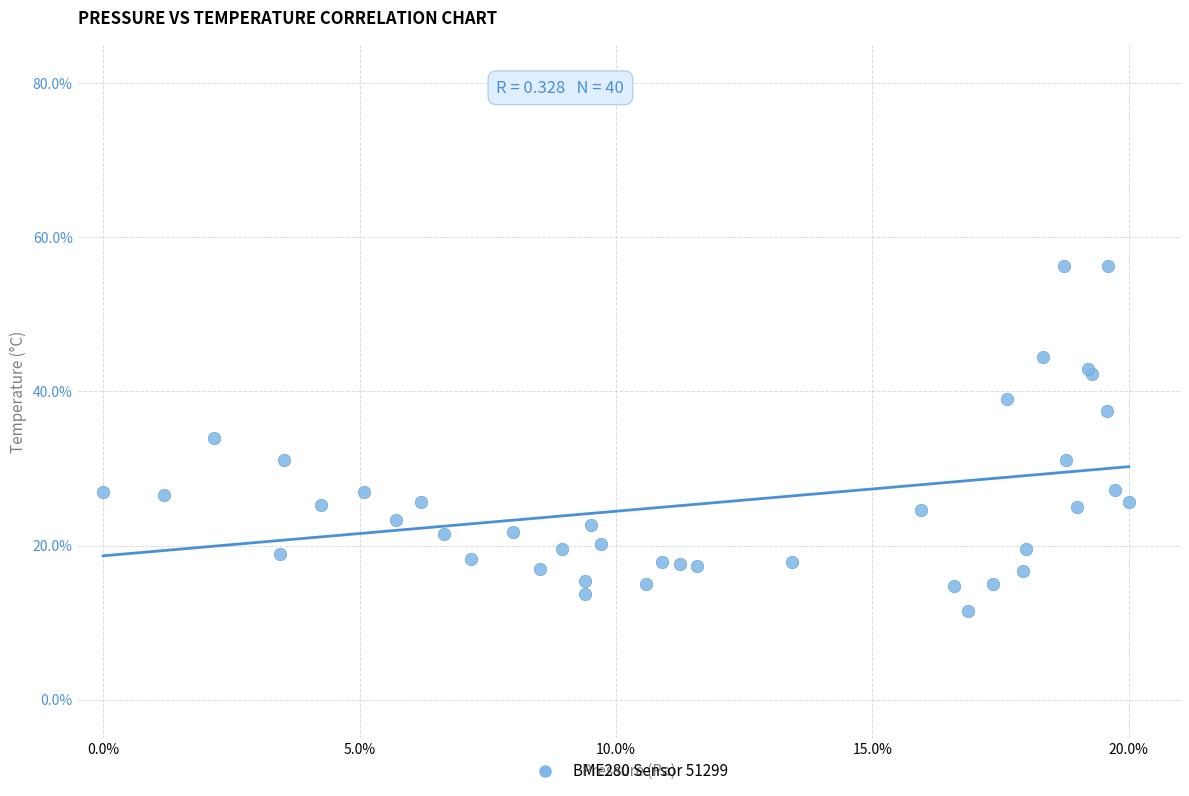

What Y value in the scatter plot is closest to 33?

33.9